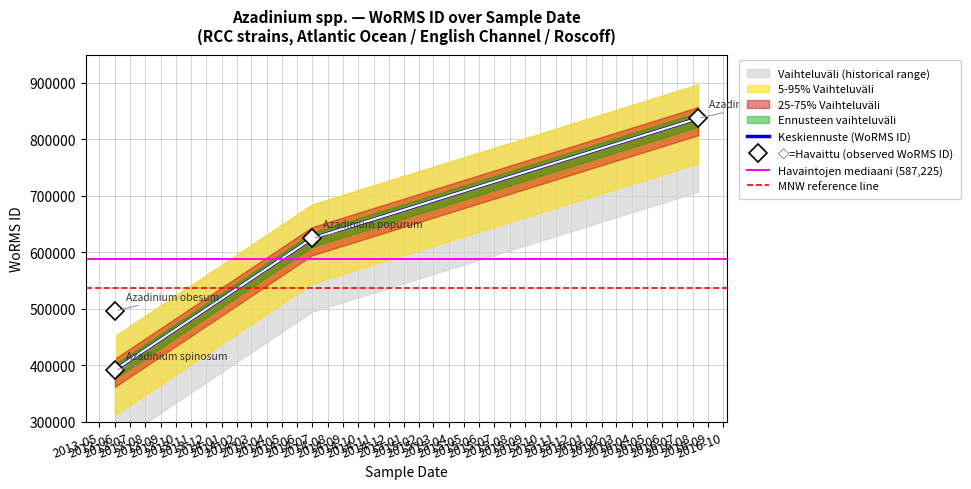

What is the maximum value for Keskiennuste (WoRMS ID)?

837075.0